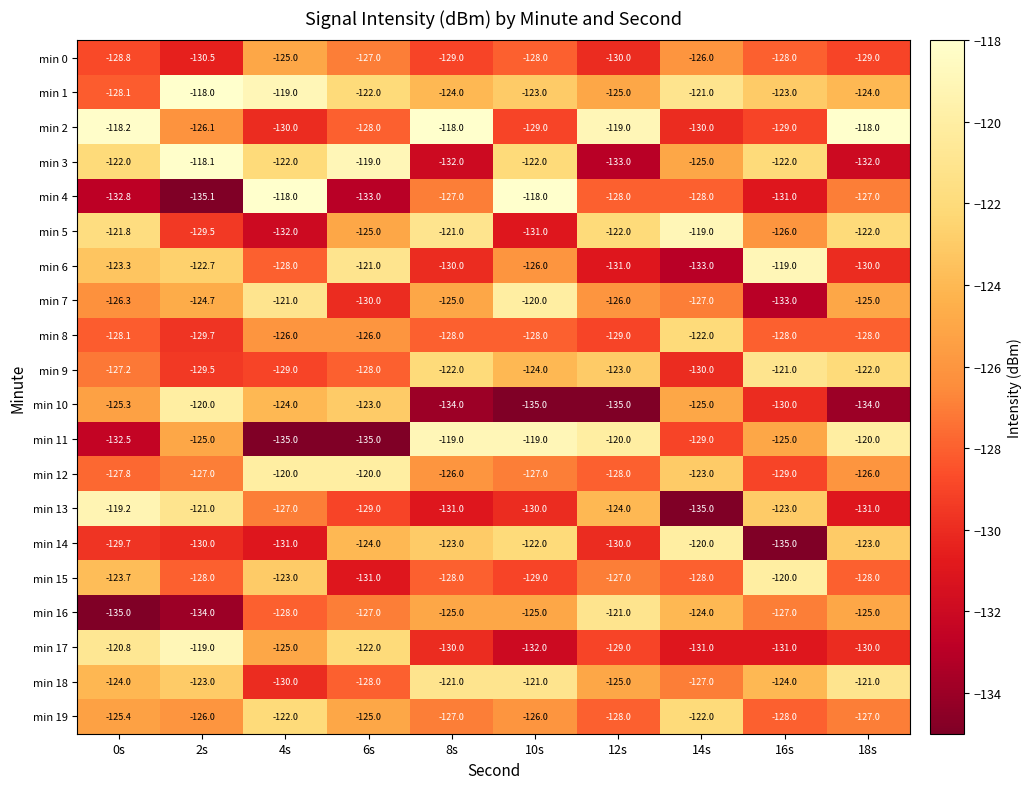

What is the smallest value displayed?

-135.1